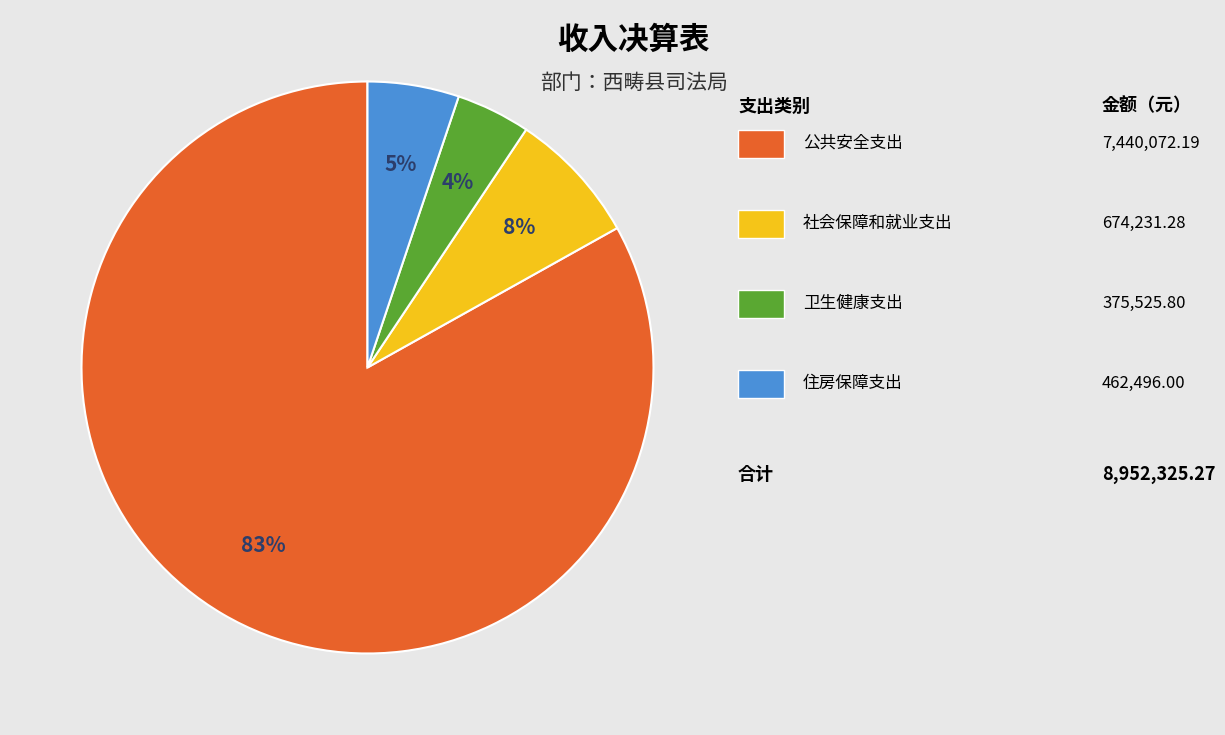

To the nearest percent, what is the average slice percentage?

25%